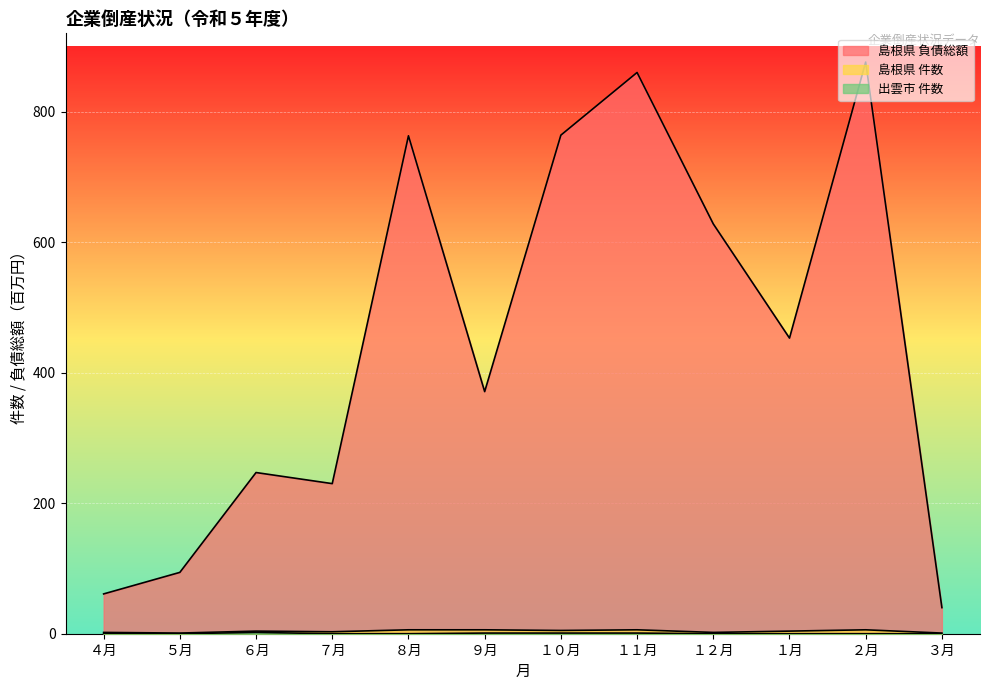

What is the lowest value of the 島根県 負債総額 series?

40